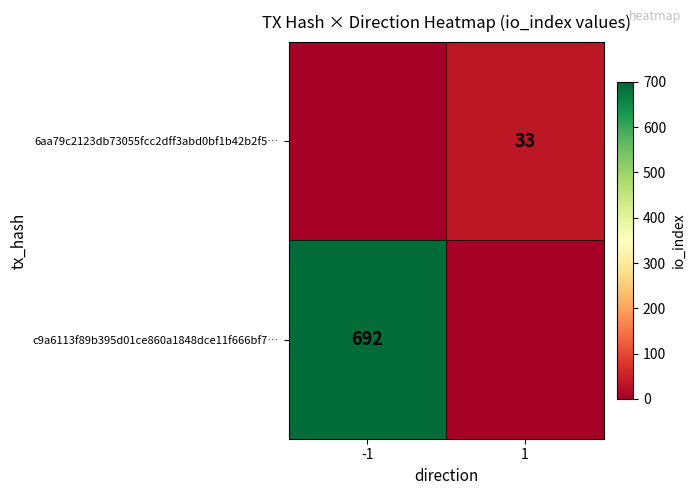

The 6aa79c2123db73055fcc2dff3abd0bf1b42b2f5… series shows 58 at 1. True or false?

False